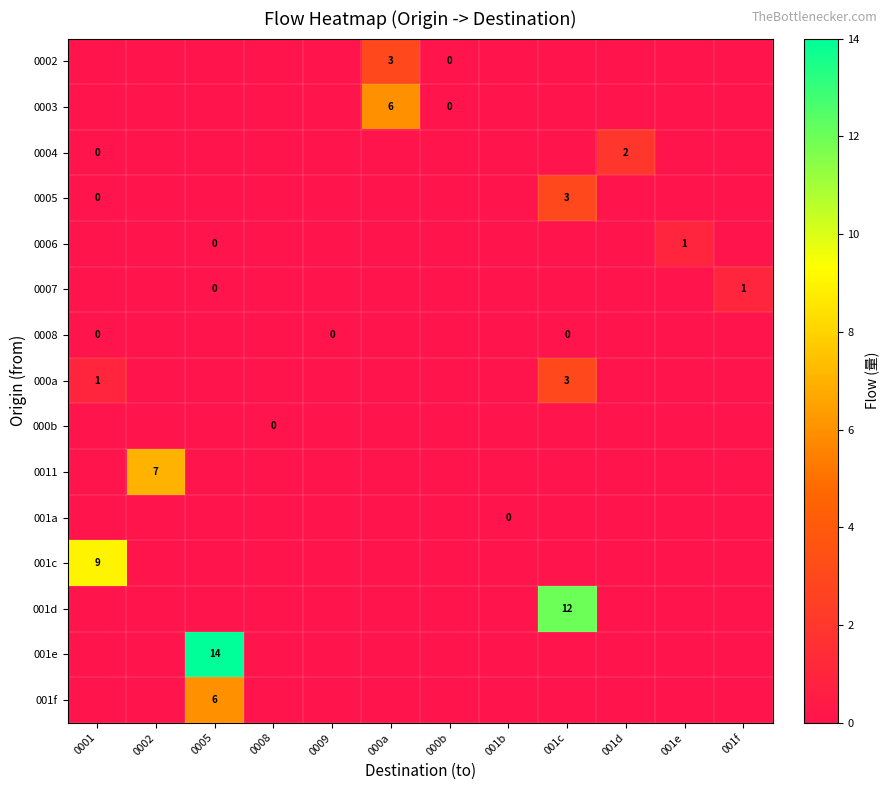

The value of row_12 at 001e is -1. True or false?

False